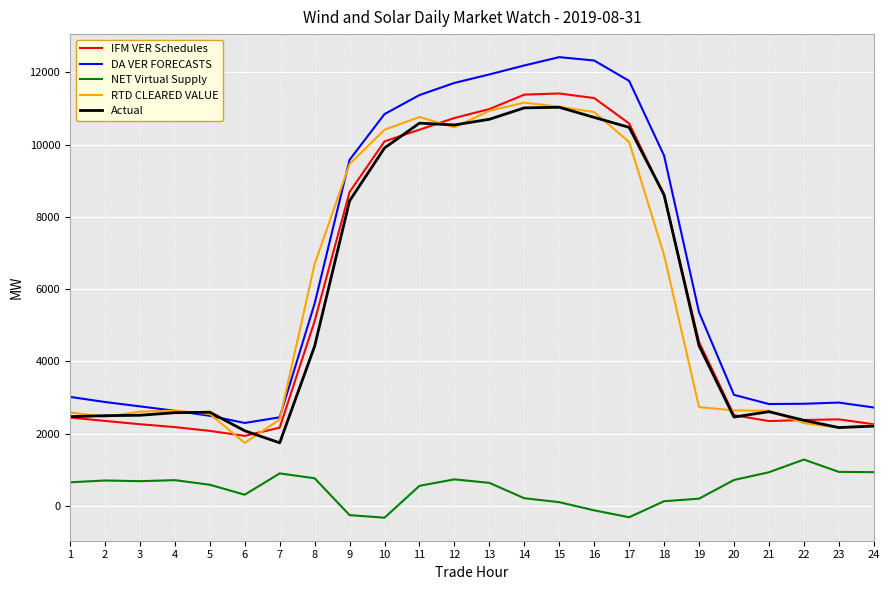

Read the DA VER FORECASTS value at 9.

9577.1